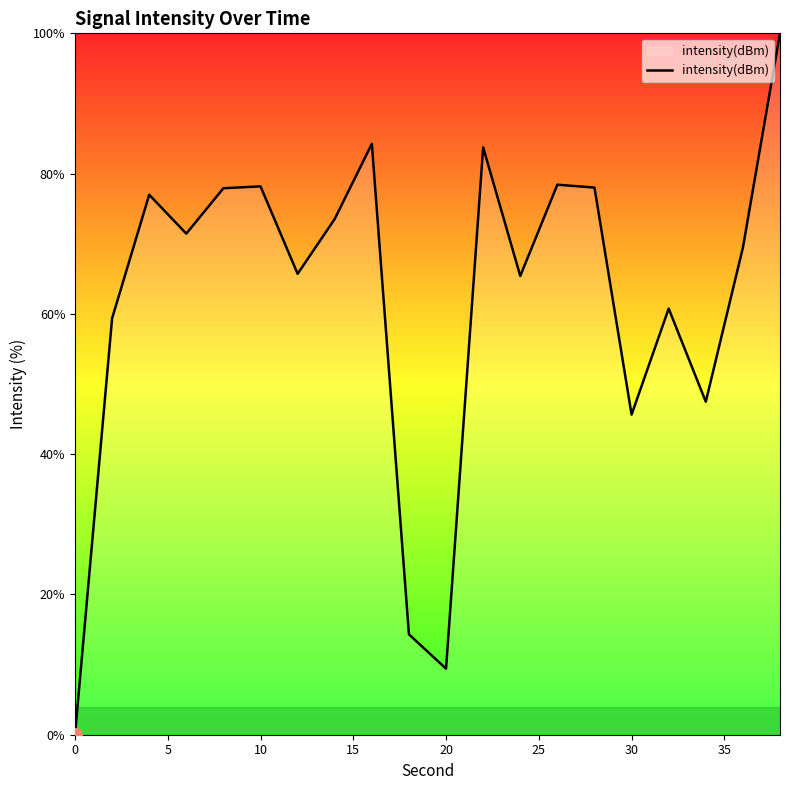

What is the maximum value shown in the chart?

100.0